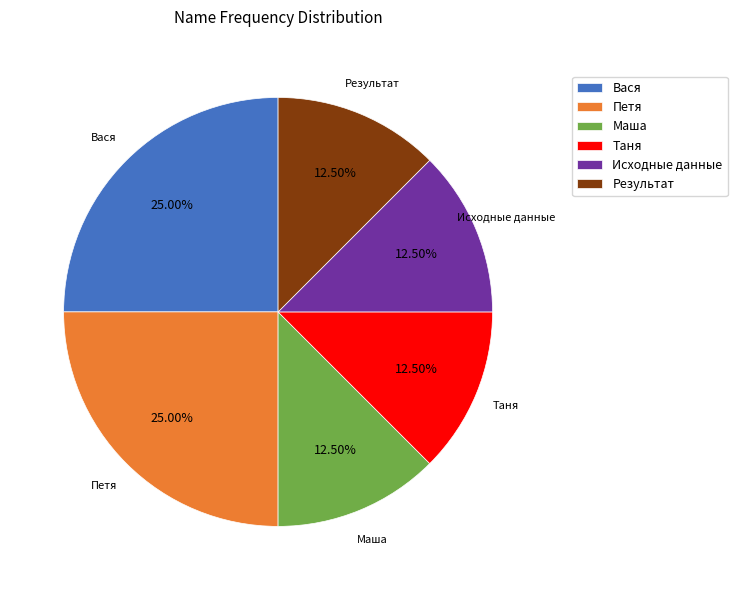

What is the ratio of the value at Петя to the value at Вася?

1.0